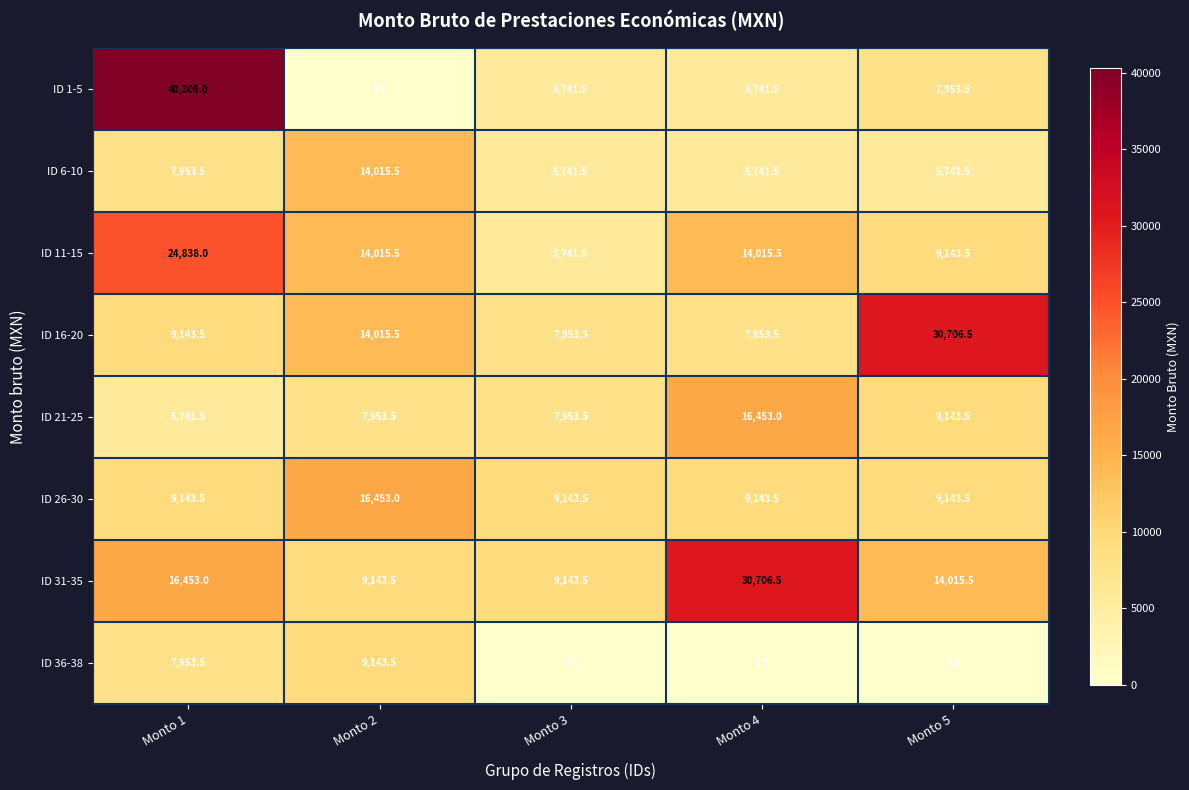

What is the spread (max minus min) of values at Monto 4?

30706.5